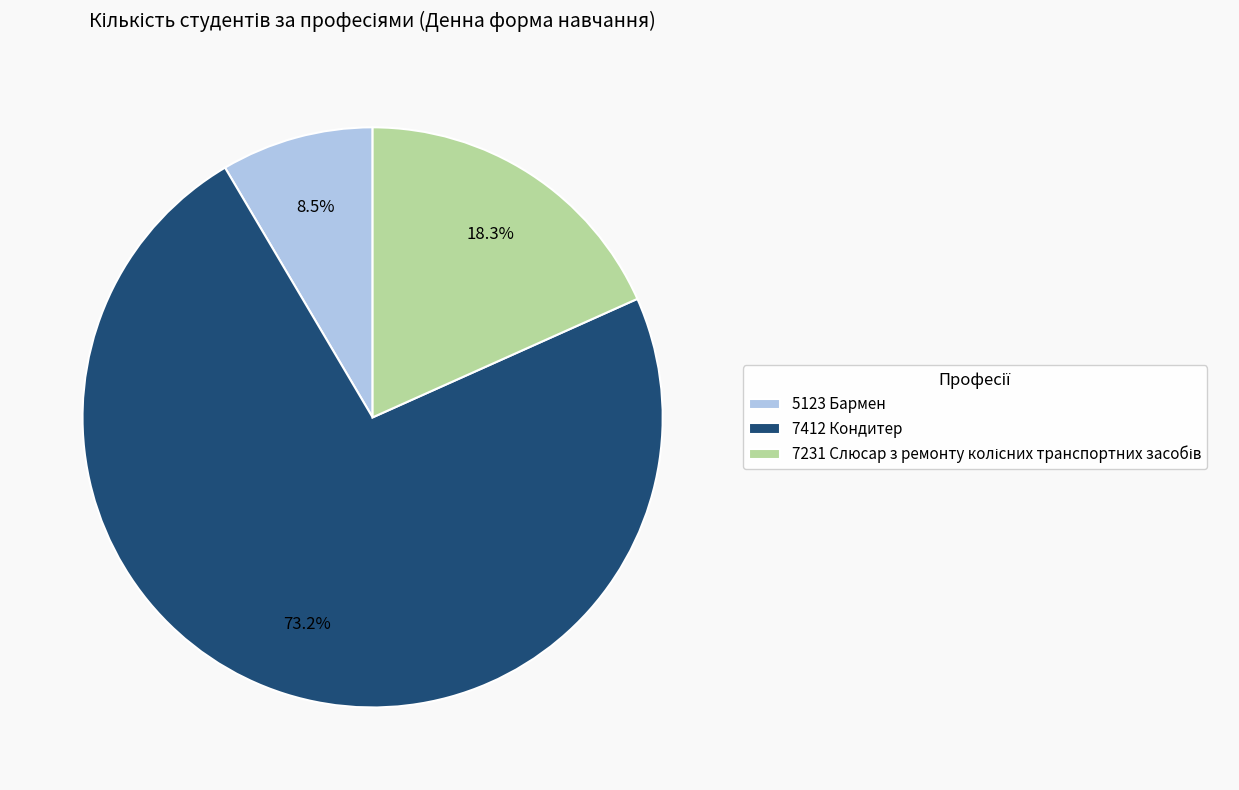

Between 7412 Кондитер and 5123 Бармен, which is larger?

7412 Кондитер